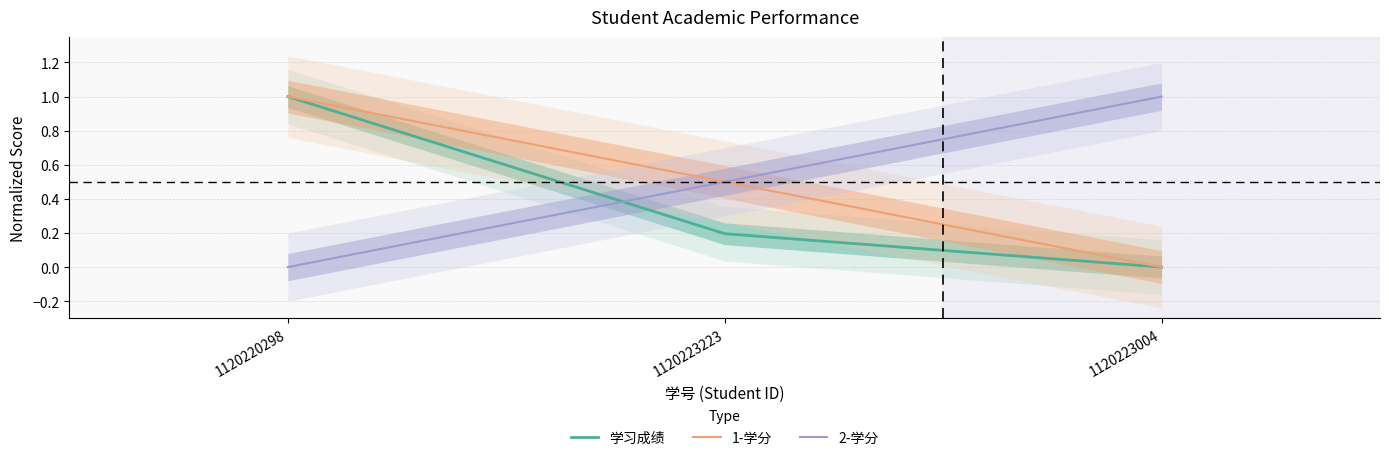

What is the sum of the 1-学分 values at 1120223223 and 1120223004?

0.5